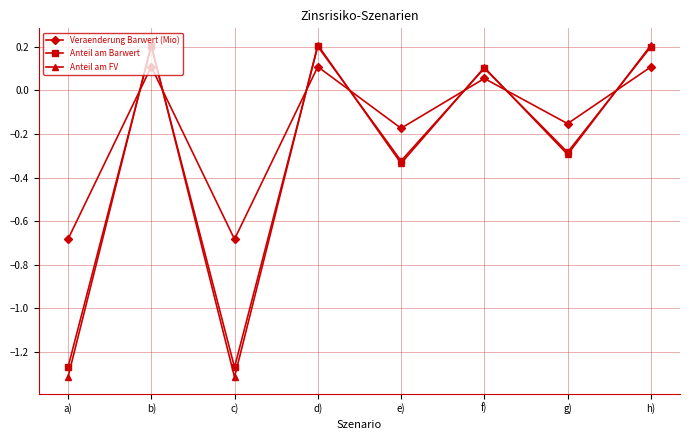

What is the label of the 4th point from the right?

e)